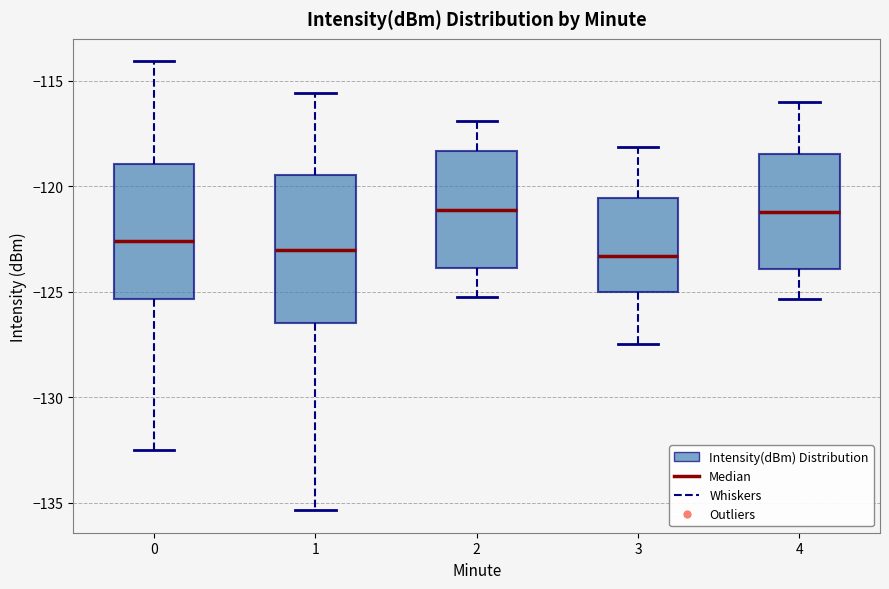

Where does the lower whisker of the box at x = 4 end on the y-axis? The values are not printed on the chart, so give them approximately, as read against the axis.

-125.5